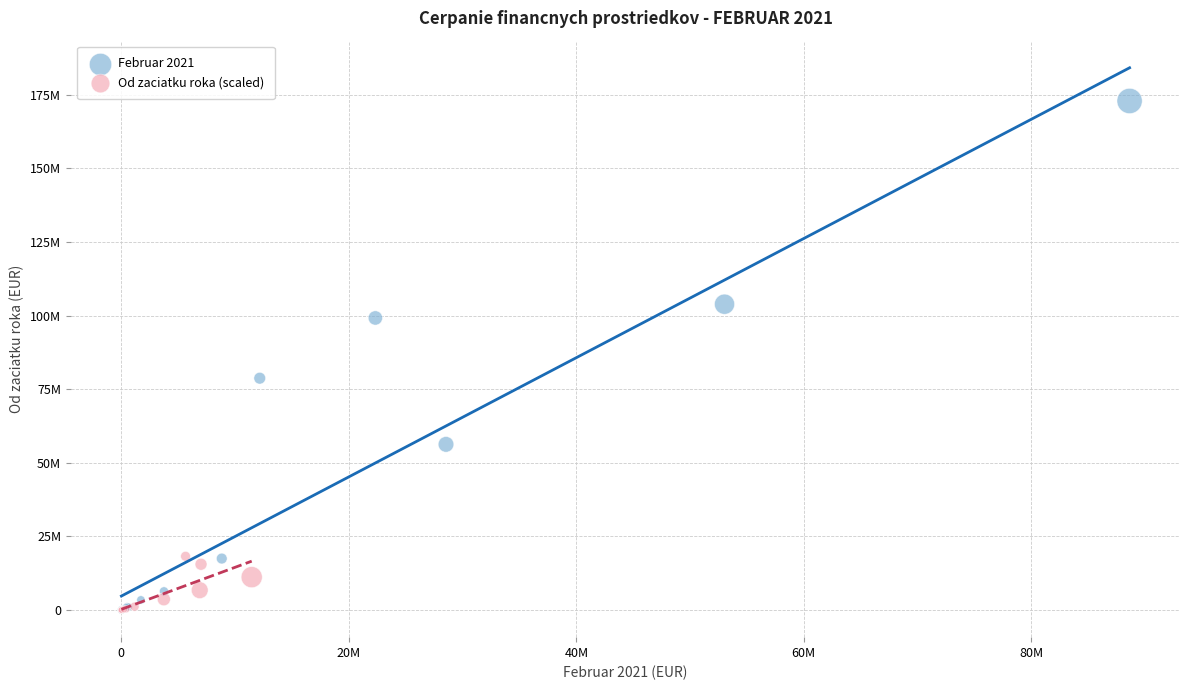

What are all the series names shown in the legend?

Februar 2021, Od zaciatku roka (scaled)